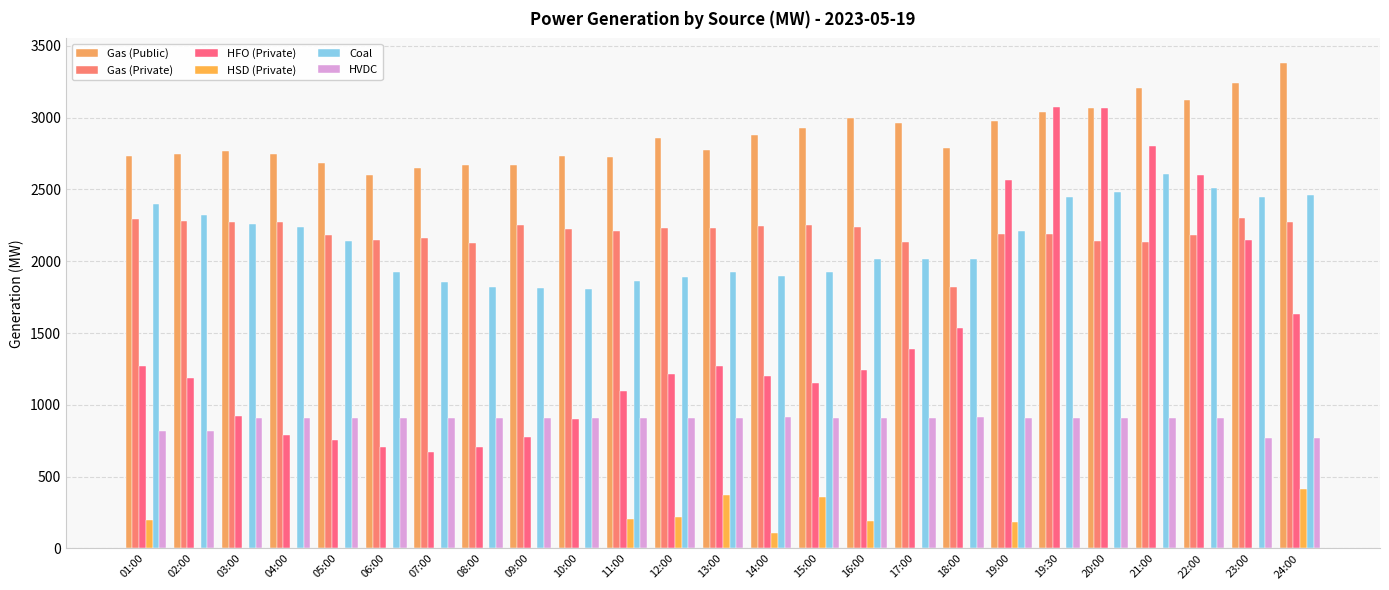

Is the value of Gas (Private) at 12:00 greater than the value of Gas (Public) at 10:00?

No